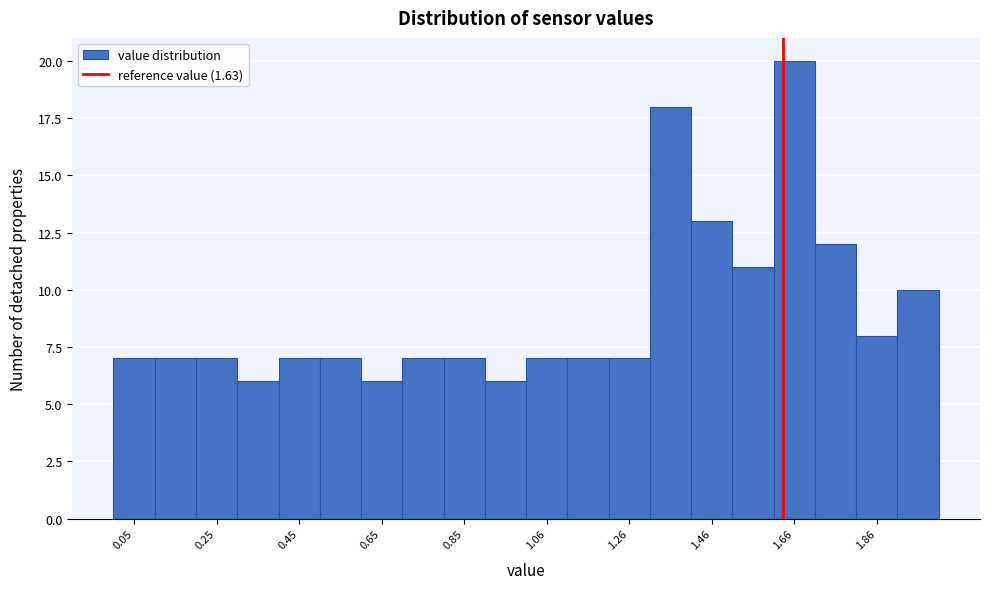

Around what value on the x-axis is the tallest bar? Give the approximate position of its centre, as read against the axis.

1.65